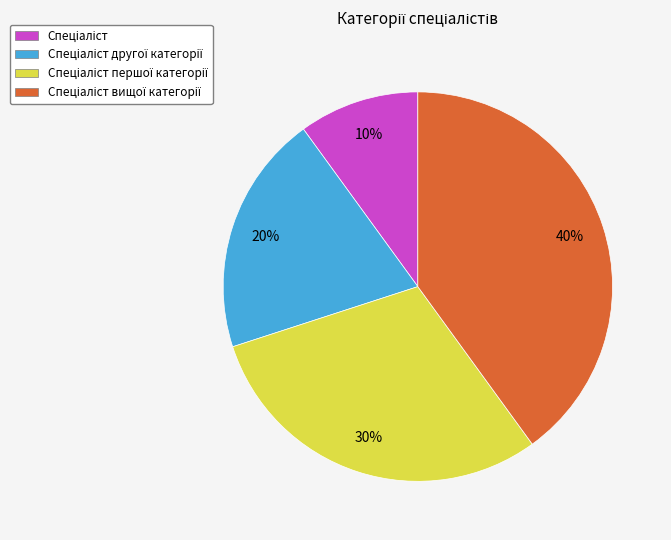

Is there a majority slice in this chart?

No